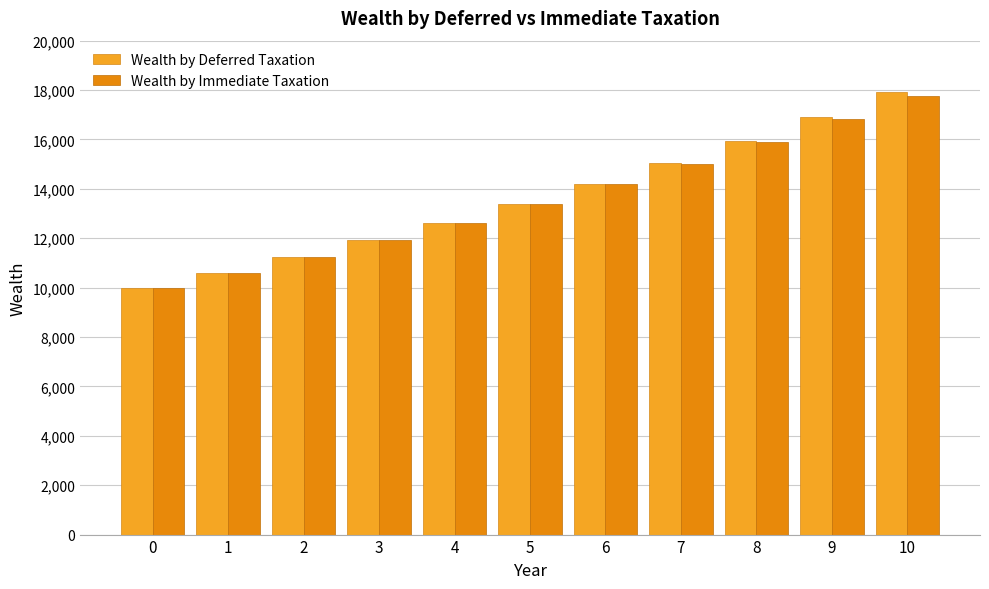

Which category has the highest value across all series?

10